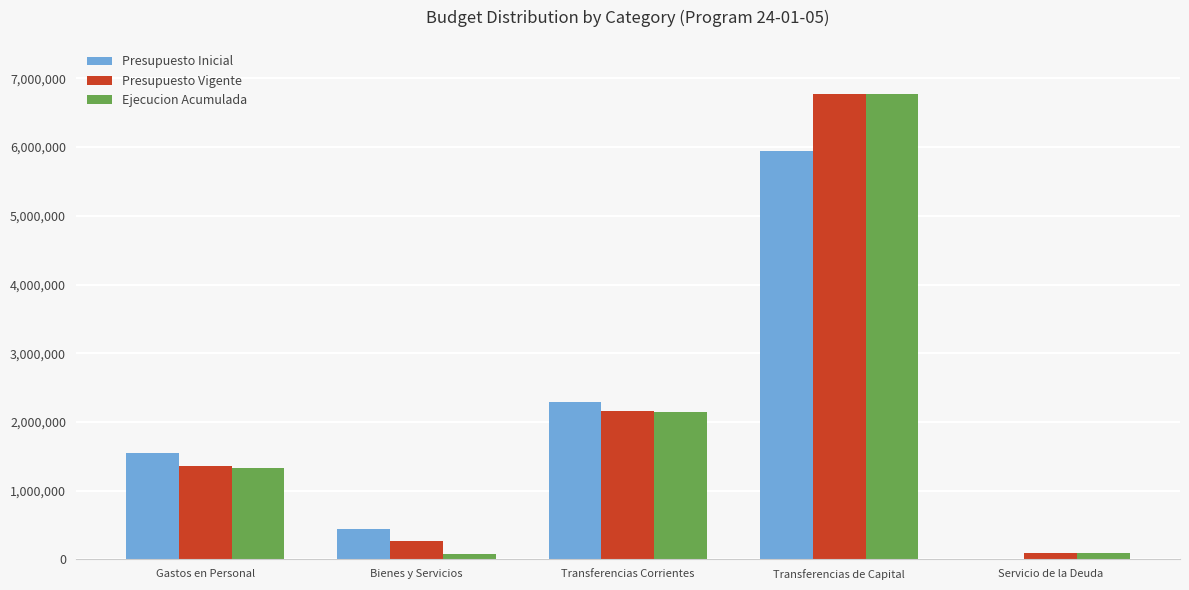

Is it true that Presupuesto Inicial equals 1412926 at Transferencias Corrientes?

False